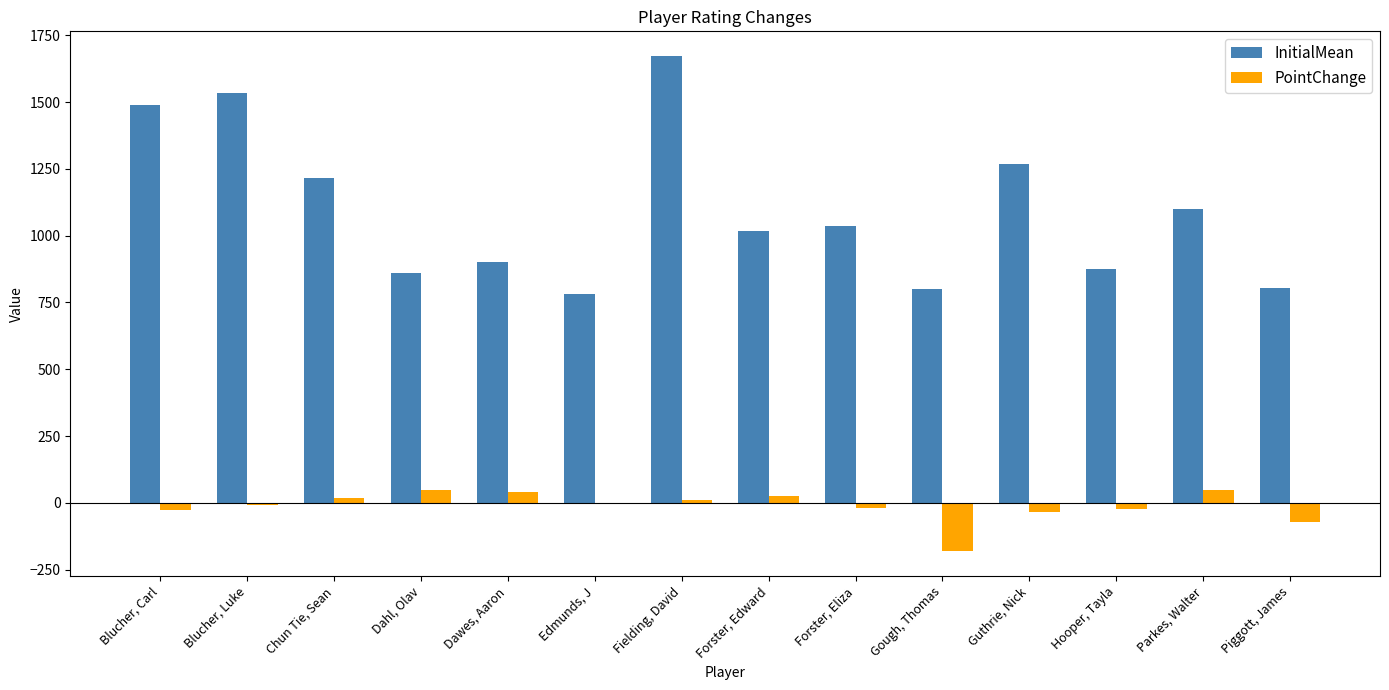

Which series has the largest total across all categories?

InitialMean